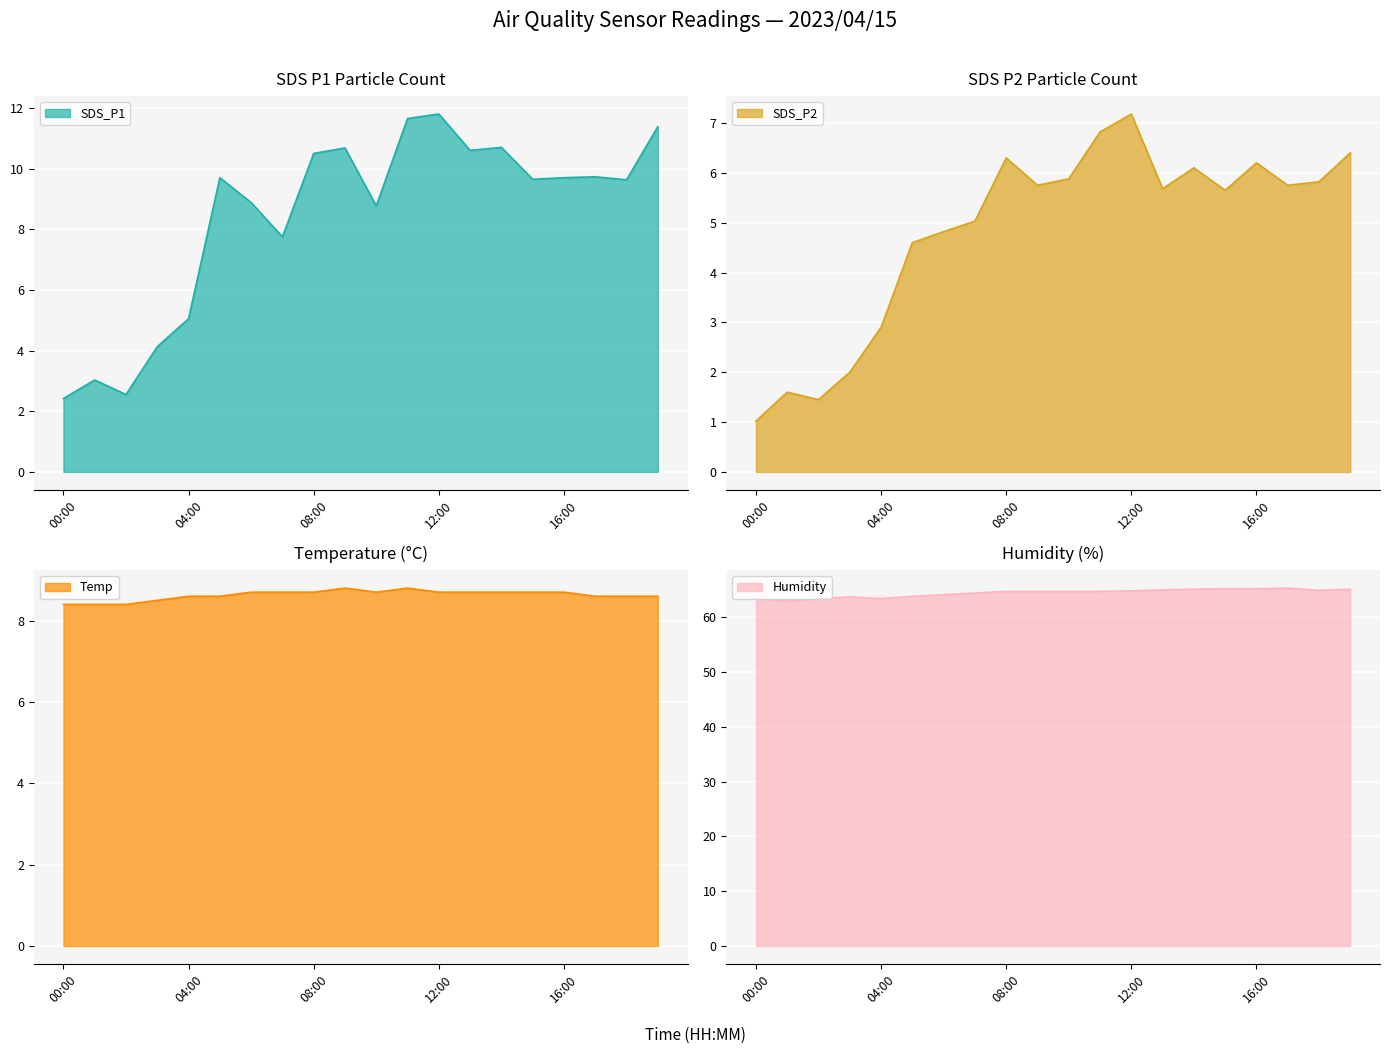

Which has a higher value, 10:00 or 03:00?

10:00